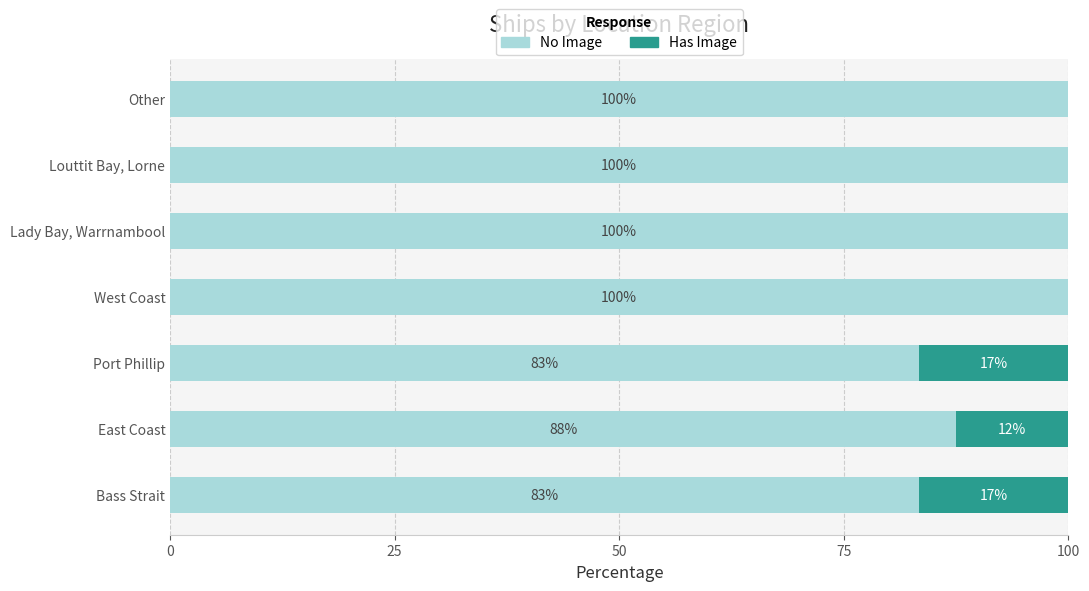

How many data points does each series have?

7